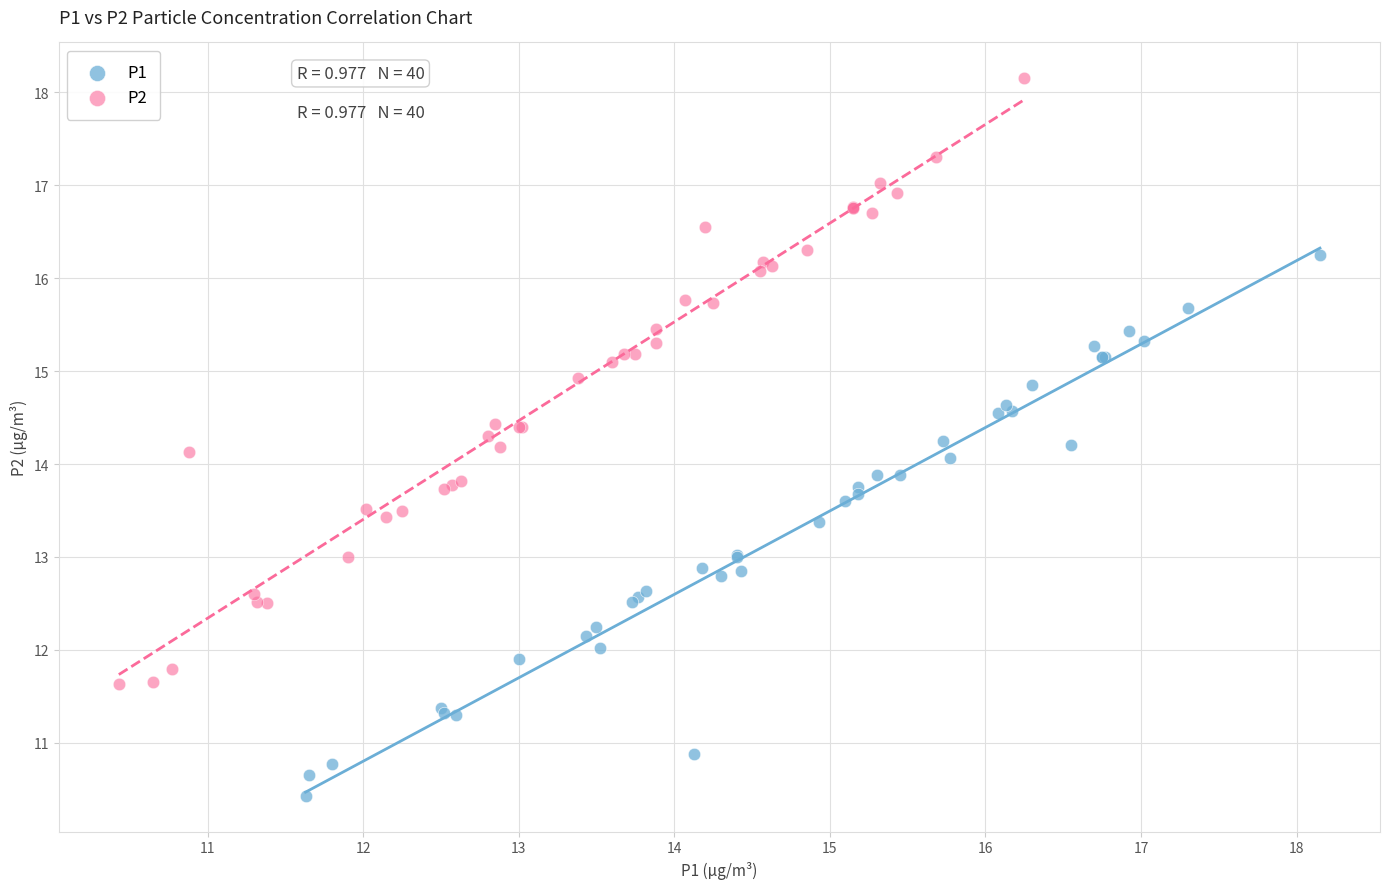

Which series has the largest Y range (max minus min)?

P2